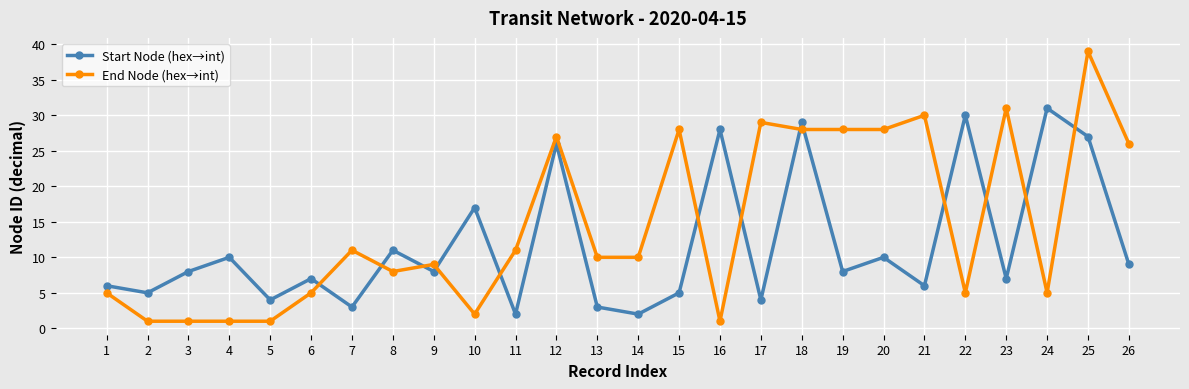

What is the total value across all series at 26?

35